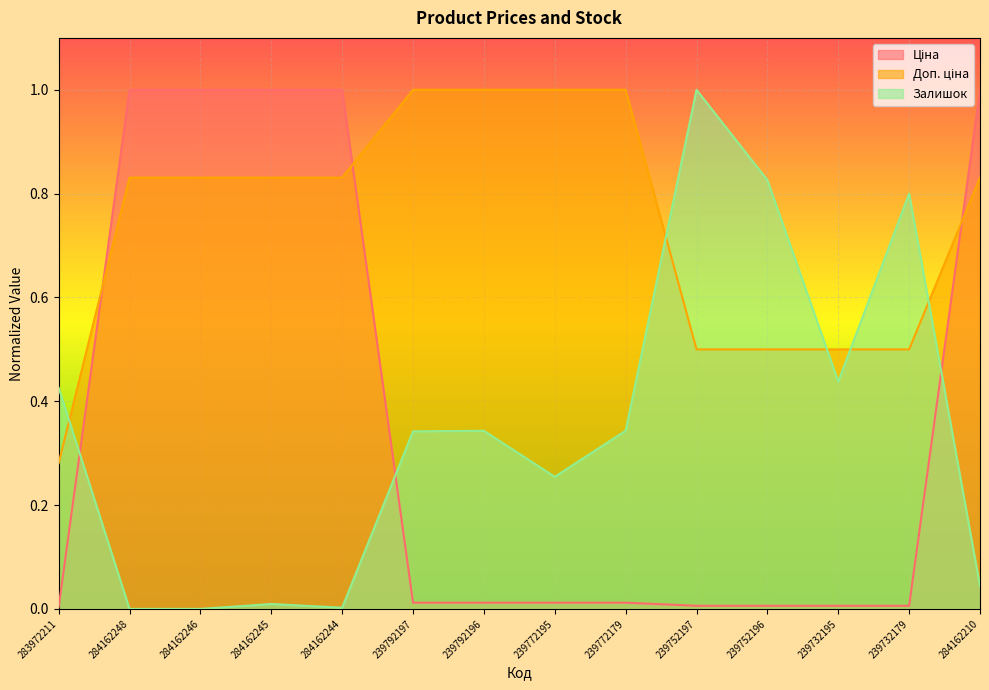

Rank the categories by Ціна value from lowest to highest.

283972211, 239752197, 239752196, 239732195, 239732179, 239792197, 239792196, 239772195, 239772179, 284162248, 284162246, 284162245, 284162244, 284162210